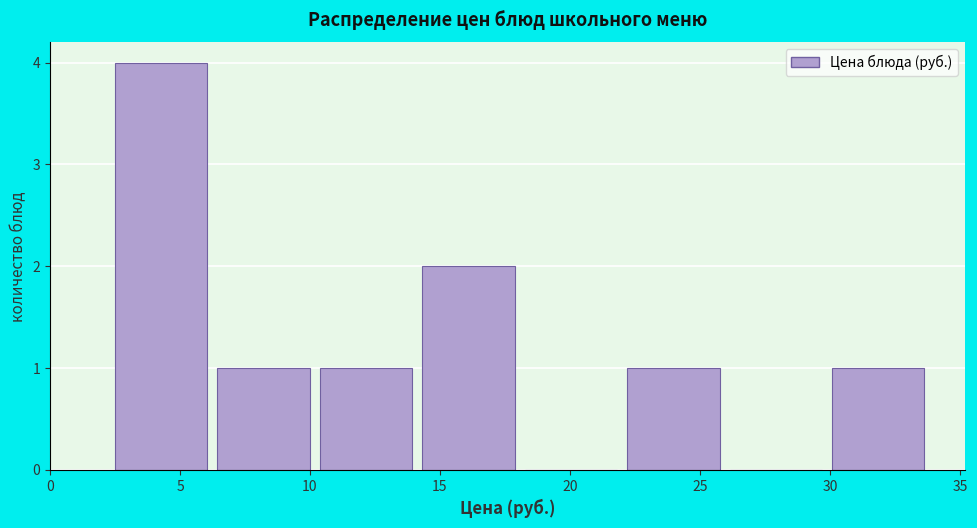

Over which range of the x-axis is the bar tallest?

2.5 to 6.5